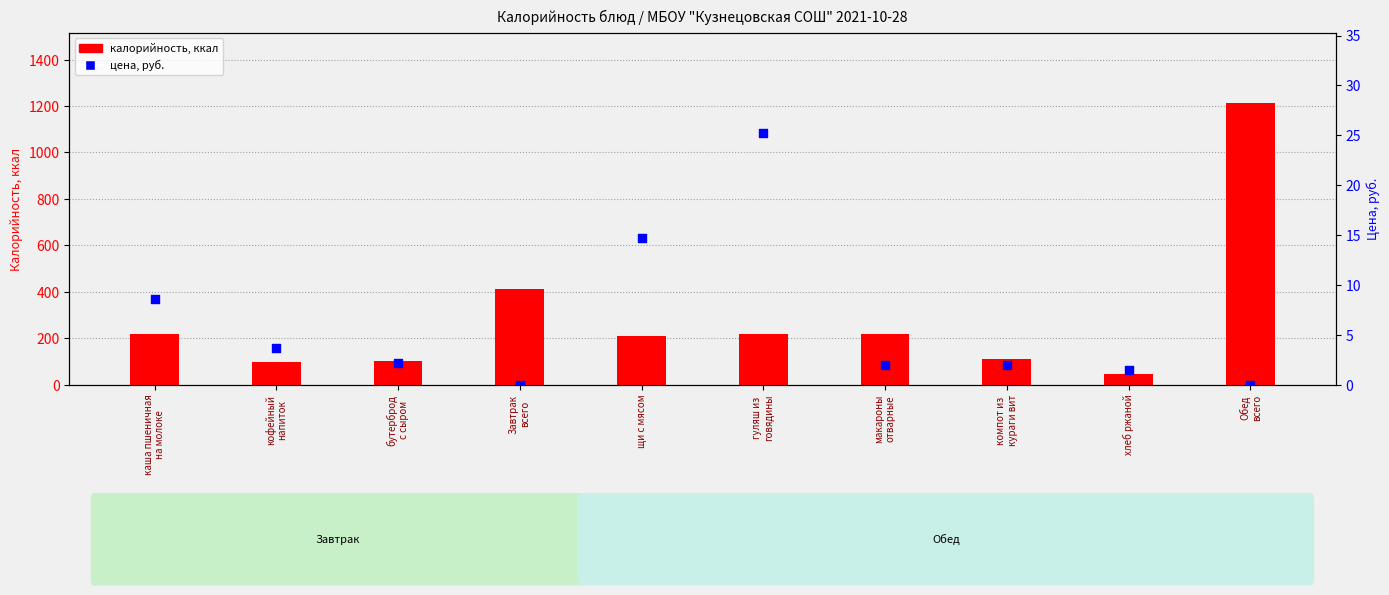

At which category is the sum across all series the highest?

Обед
всего